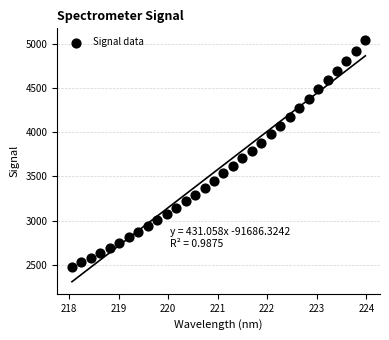

What is the range of Y values (max minus min)?

2557.0